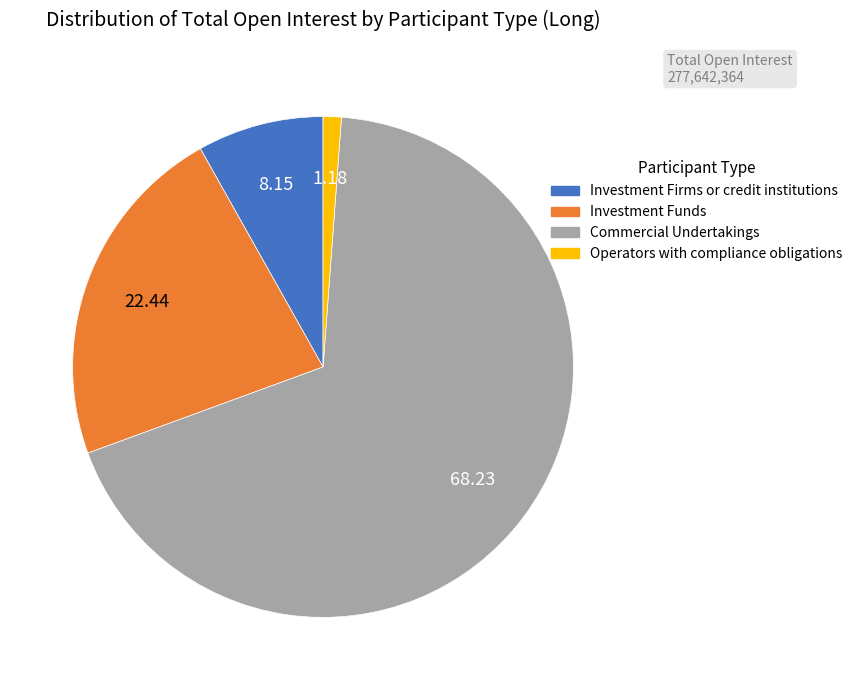

What is the ratio of the value at Commercial Undertakings to the value at Operators with compliance obligations?

58.0